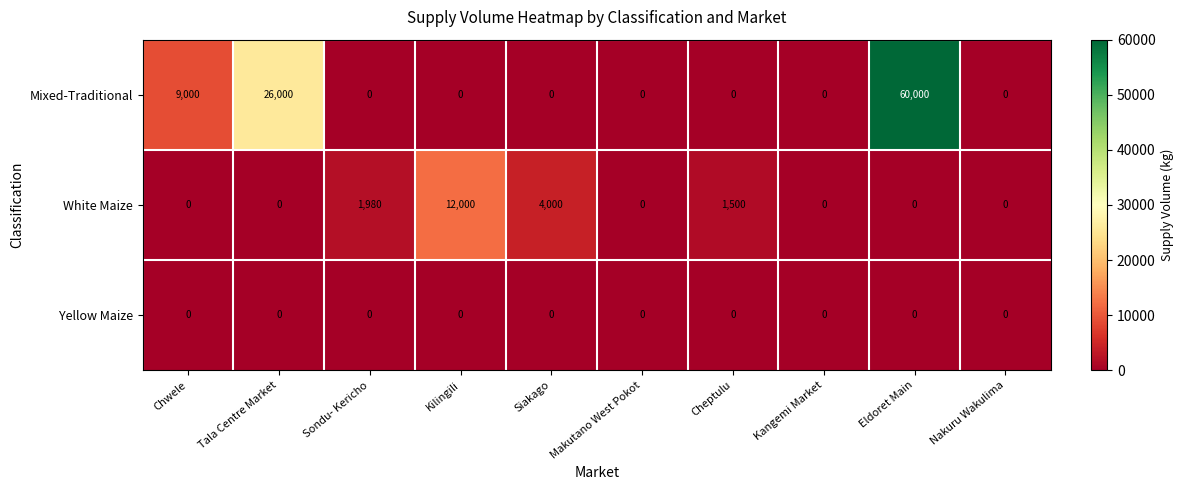

Count the number of data series in this chart.

3